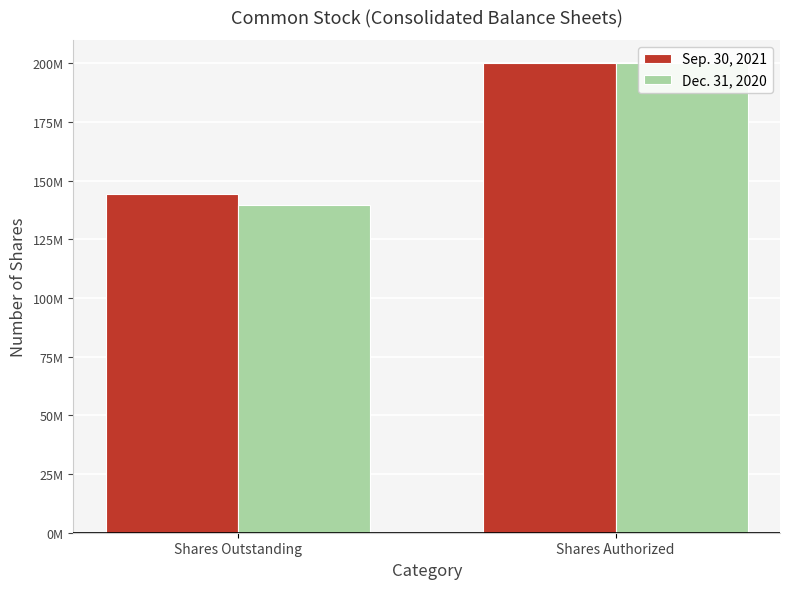

What is the label of the 2nd bar from the right?

Shares Outstanding